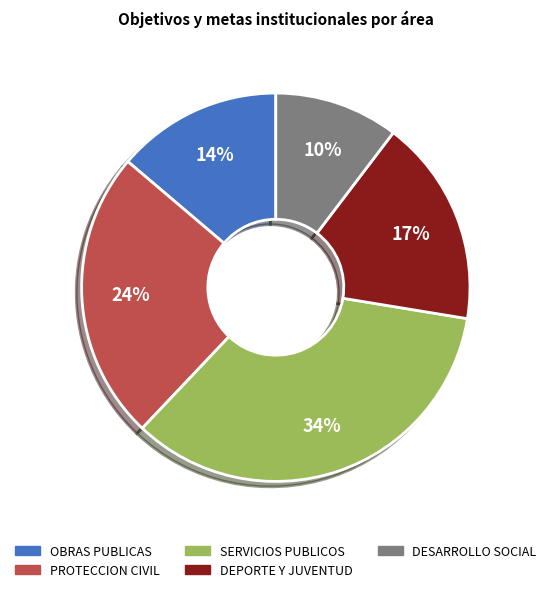

Is there a majority slice in this chart?

No